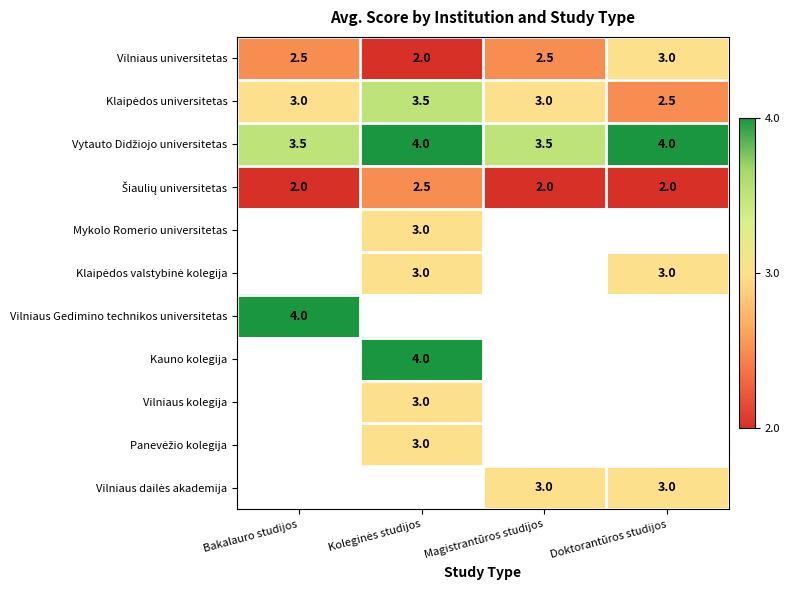

What is the difference between the maximum and second lowest values in the Vilniaus universitetas series?

0.5